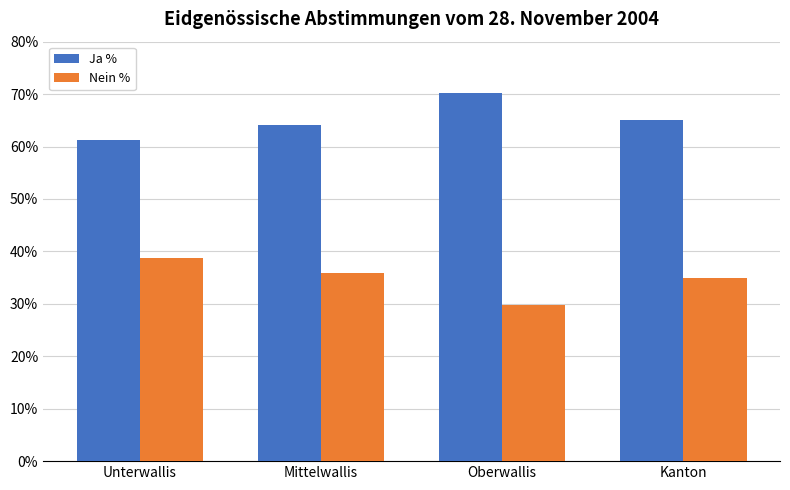

Reading left to right, extract all data points from this chart.

Ja %: 61.2	64.0	70.2	65.0
Nein %: 38.8	36.0	29.8	35.0